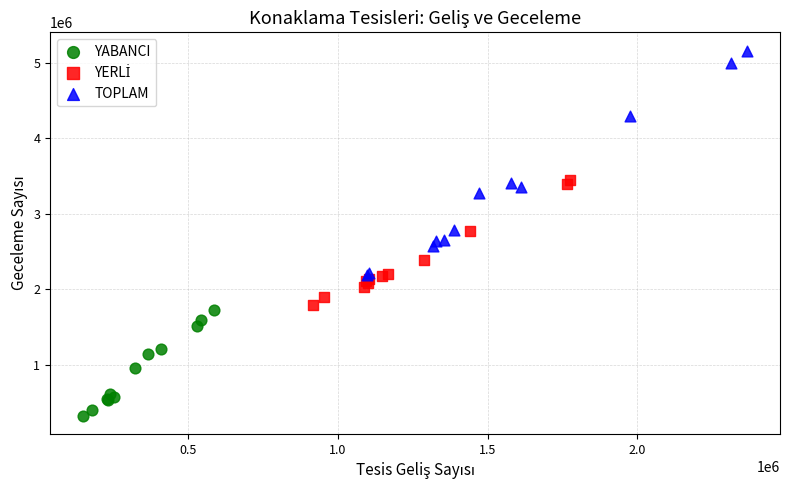

Which series contains the lowest Y value?

YABANCI